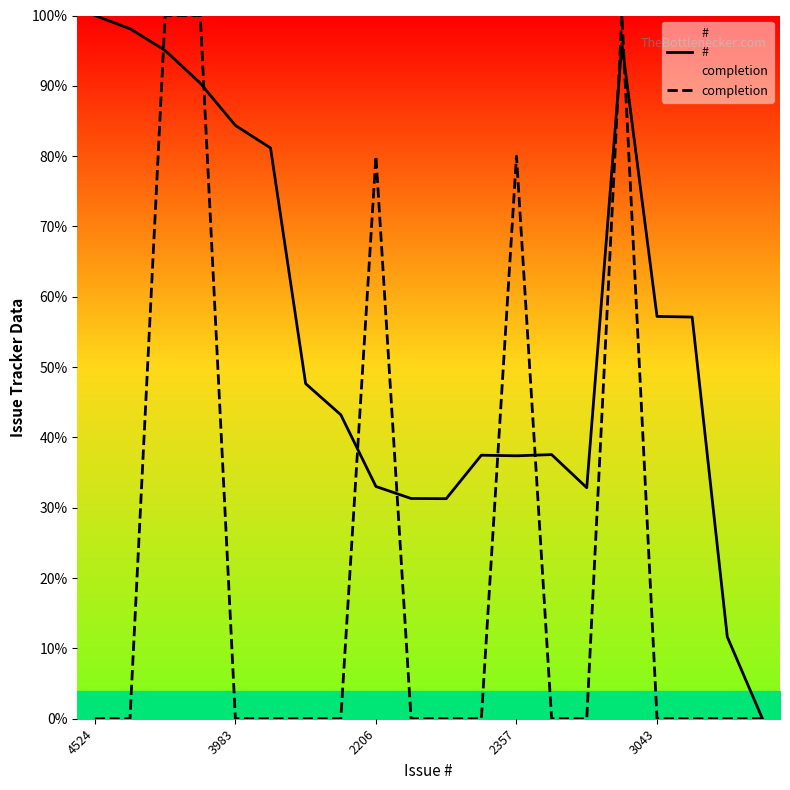

The completion series shows 37.7 at 2357. True or false?

False